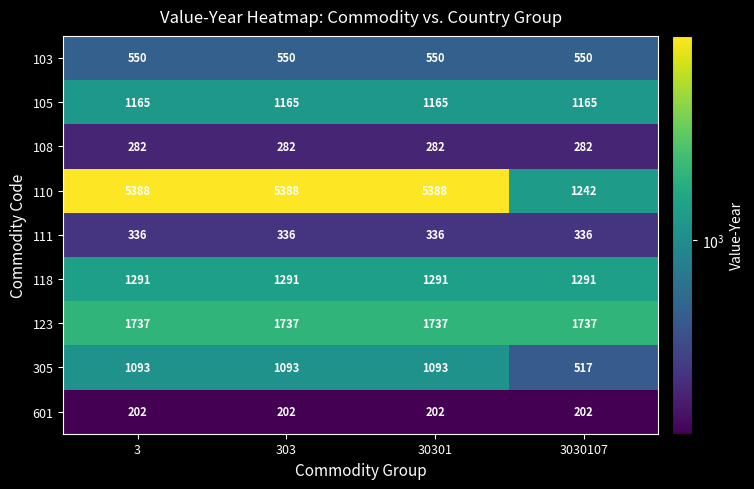

What is the lowest value of the 108 series?

282